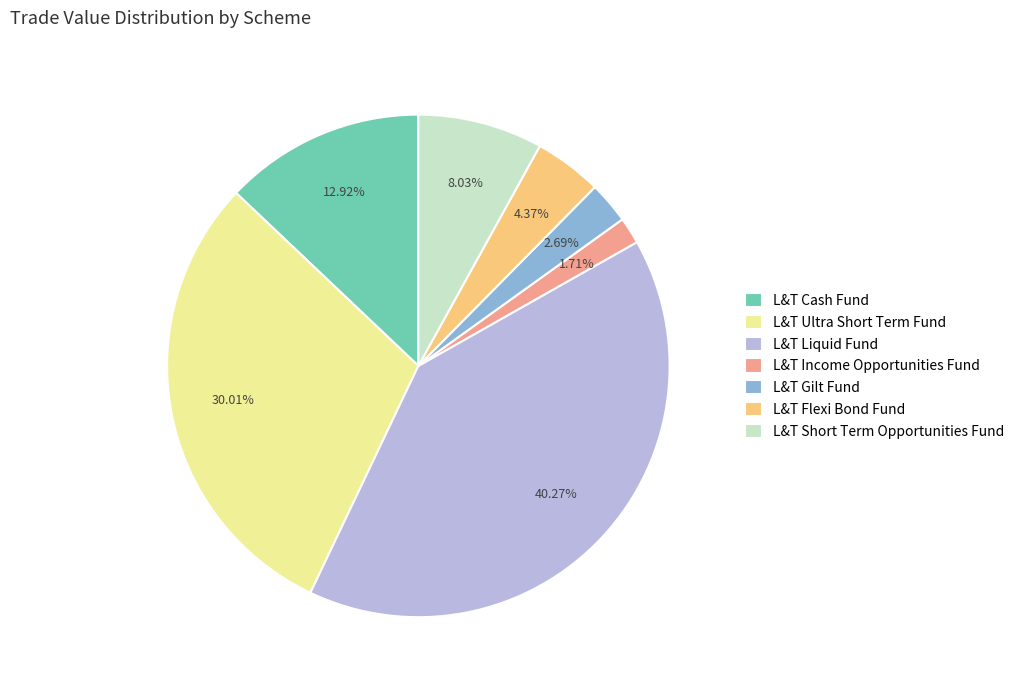

Between L&T Short Term Opportunities Fund and L&T Flexi Bond Fund, which is larger?

L&T Short Term Opportunities Fund